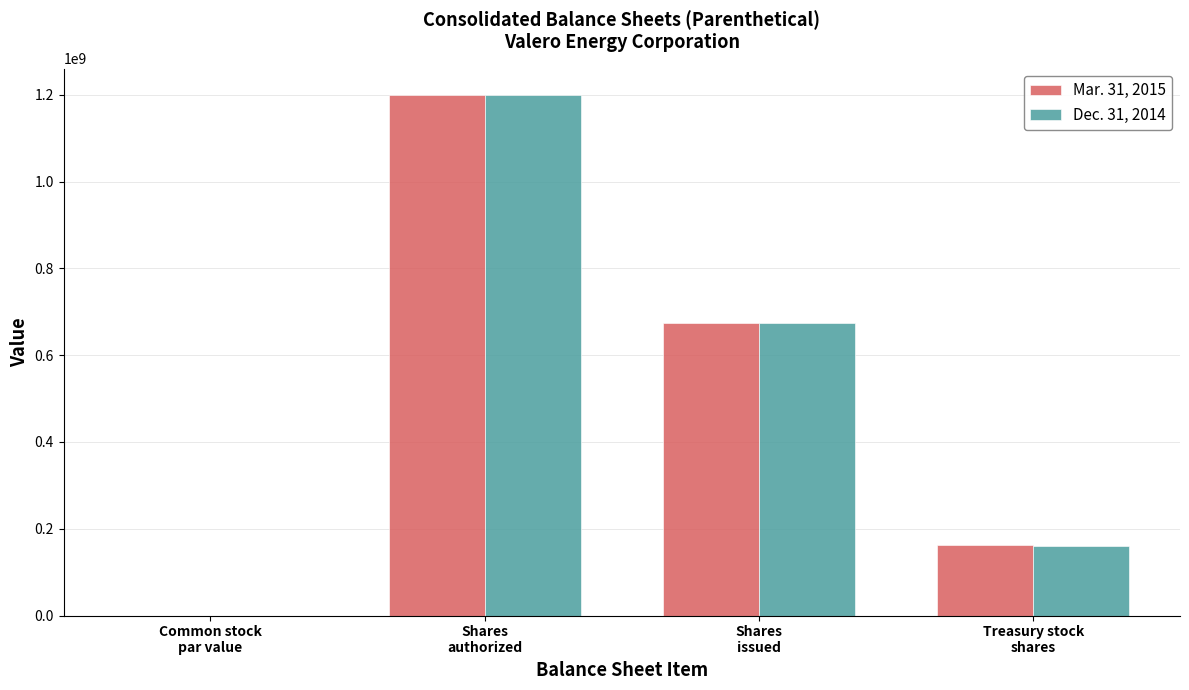

What is the sum of all Mar. 31, 2015 values?

2036686168.0